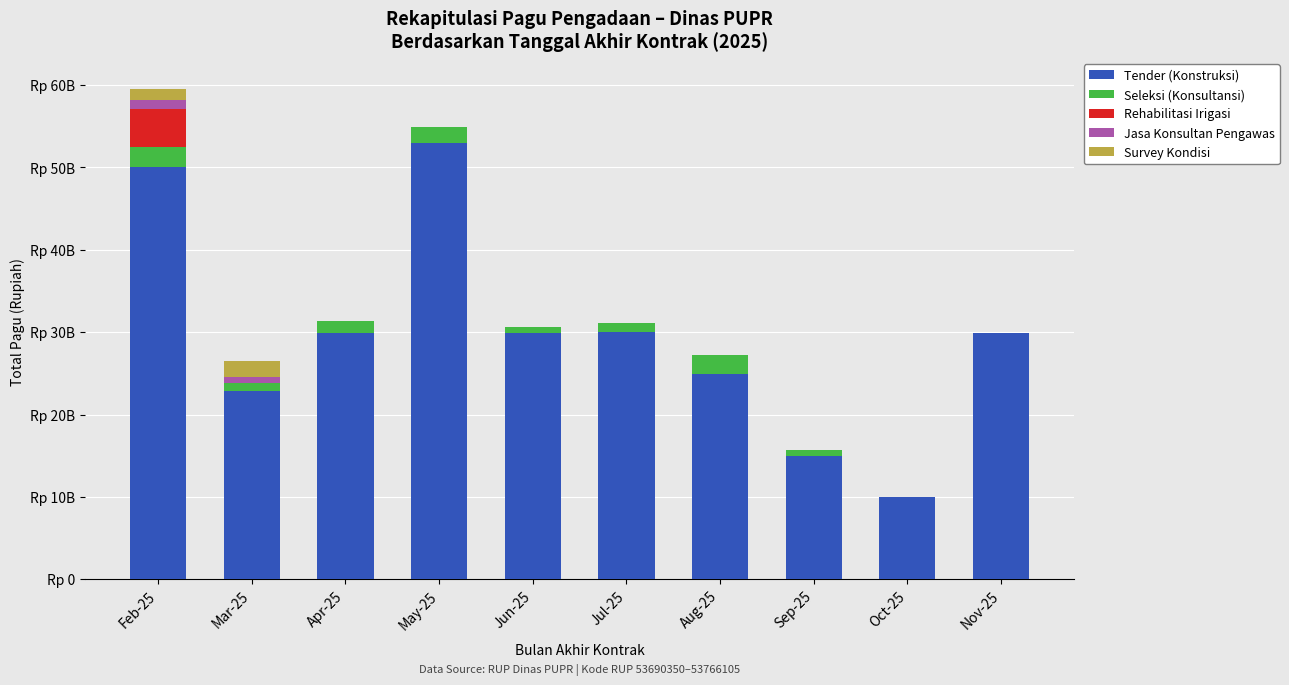

Is it true that Survey Kondisi equals -585559195 at Sep-25?

False